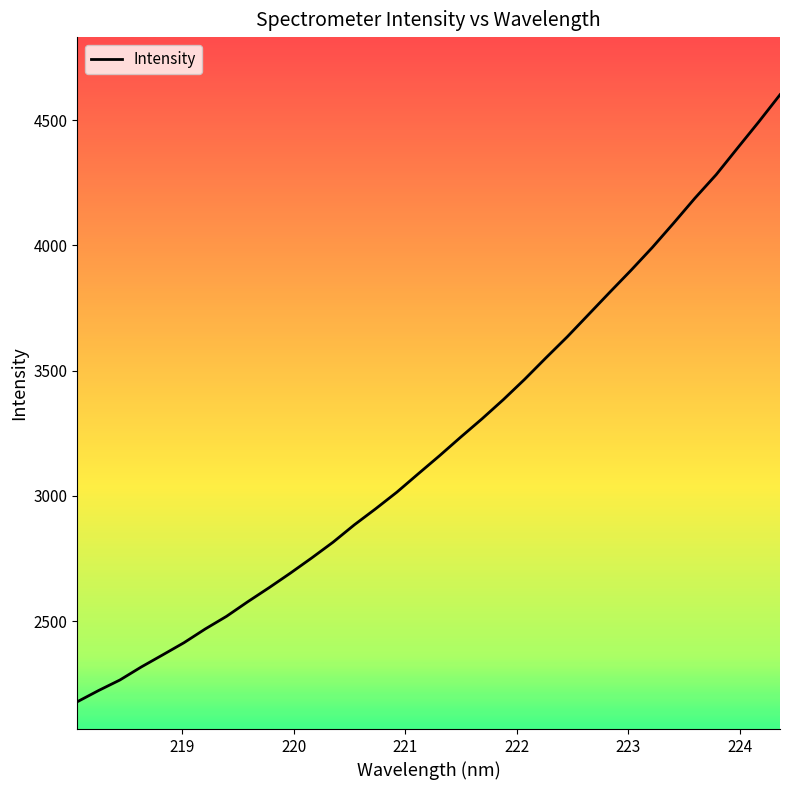

Reading right to left, extract all data points from this chart.

4602.0	4493.5	4388.7	4282.9	4189.0	4089.5	3992.4	3901.3	3813.4	3724.4	3635.3	3551.5	3465.8	3384.8	3308.2	3235.2	3160.5	3088.2	3015.2	2948.6	2884.6	2815.2	2752.4	2691.8	2633.6	2577.6	2519.2	2468.6	2413.6	2365.0	2316.9	2265.0	2222.9	2178.1